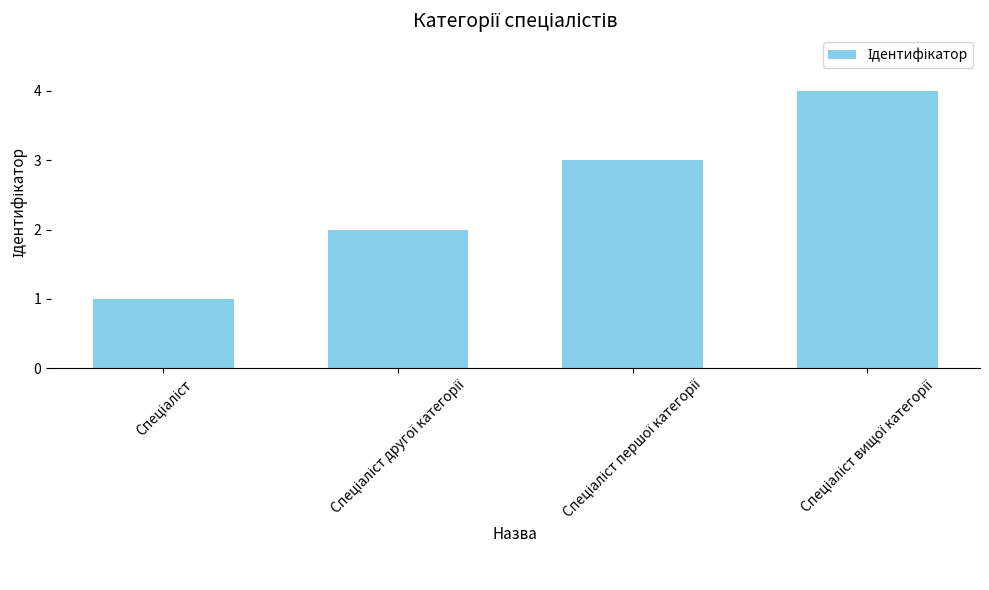

What is the sum of all values?

10